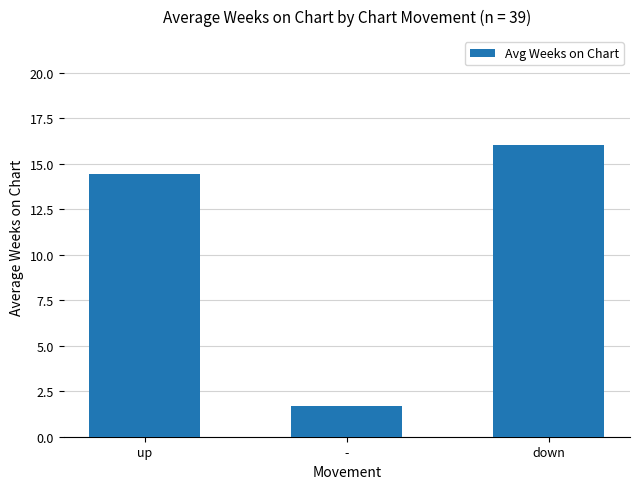

List the labels in order of value, largest first.

down, up, -